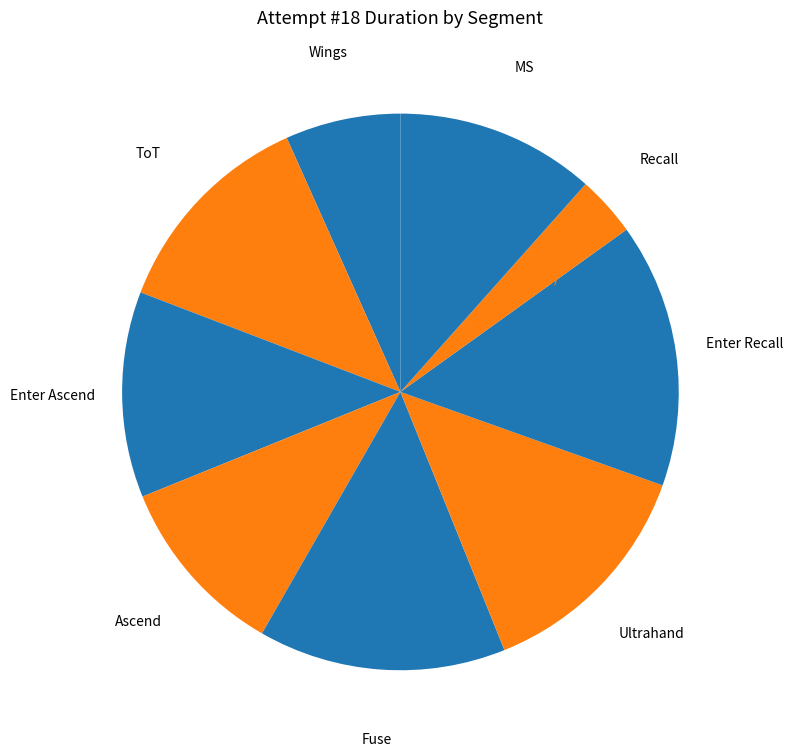

How many segments does this pie chart have?

9